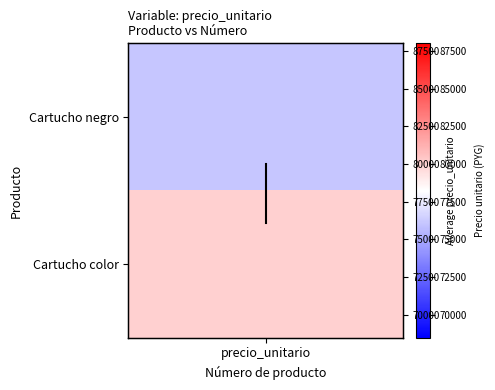

What is the sum of all values?

156100